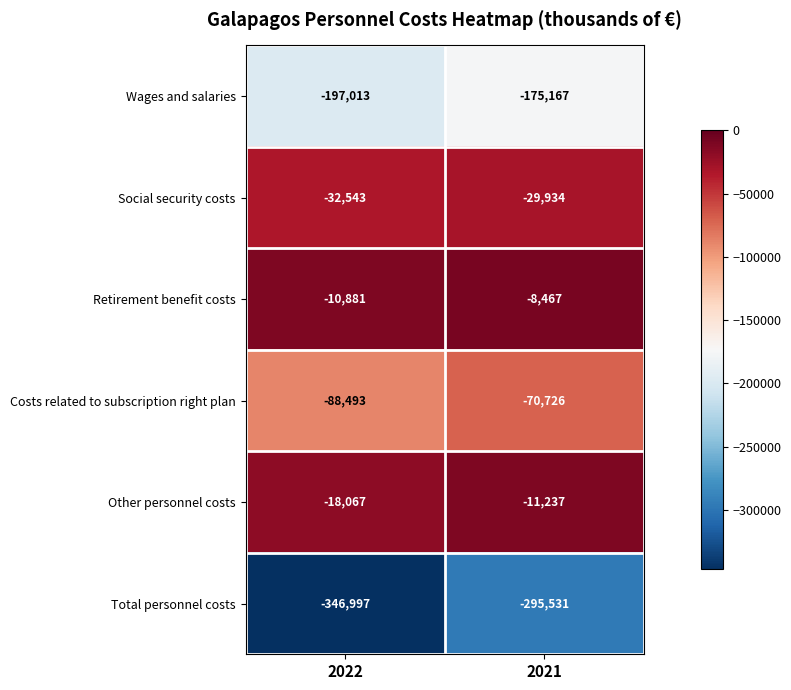

What is the difference between the maximum and minimum values in the Social security costs series?

2609